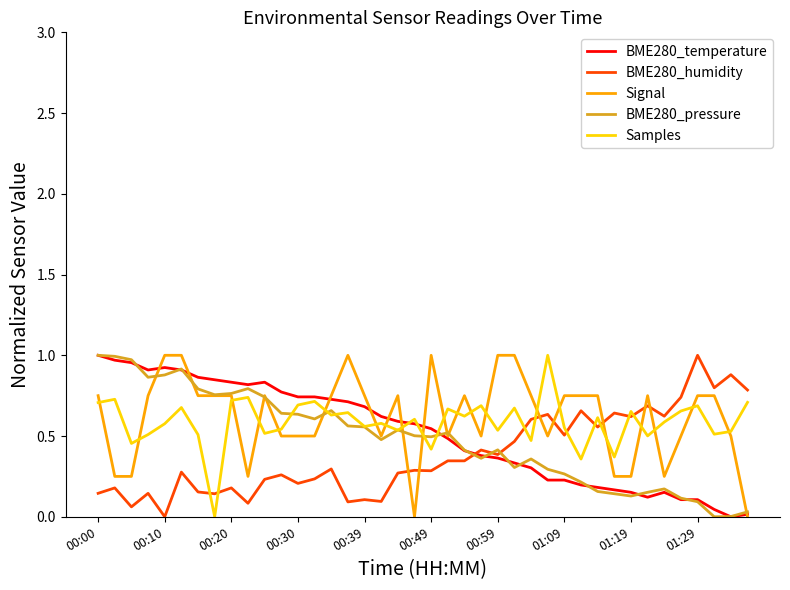

True or false: BME280_humidity has a value of 0.1 at 00:39.

True